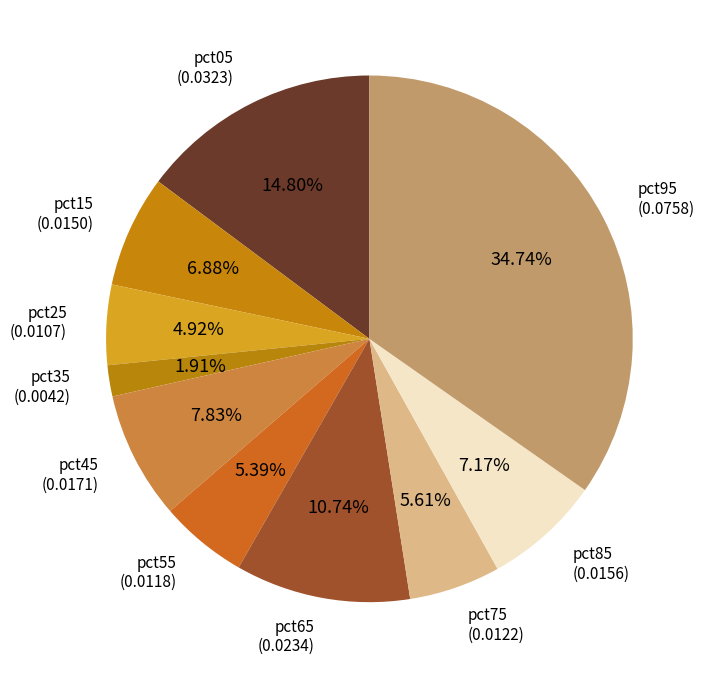

What portion of the pie excludes pct55?

94.6%